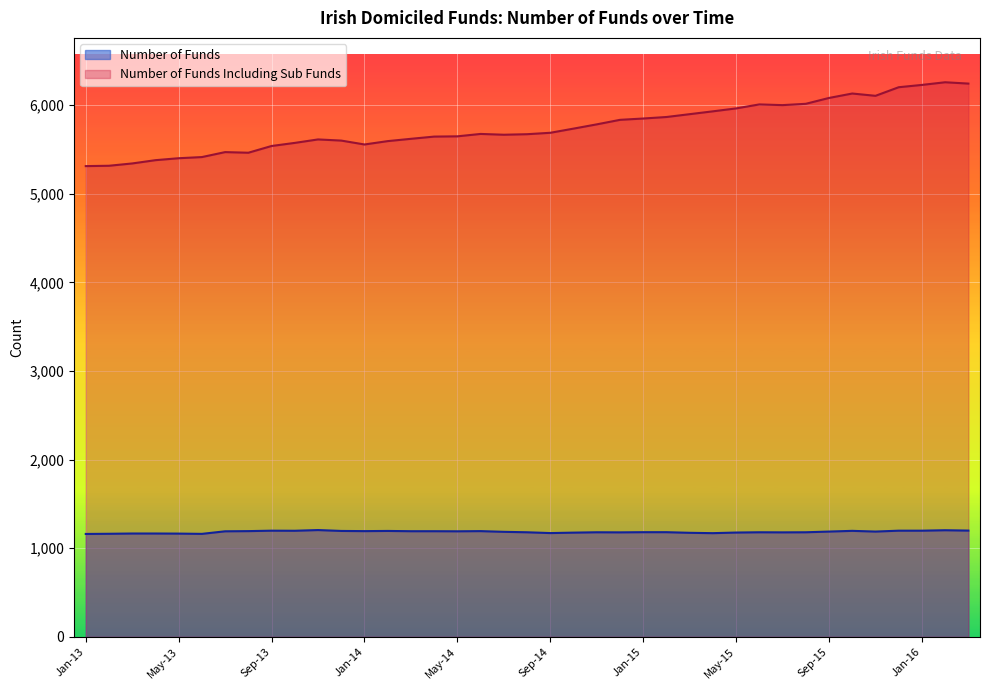

At which category is the sum across all series the highest?

Feb-16